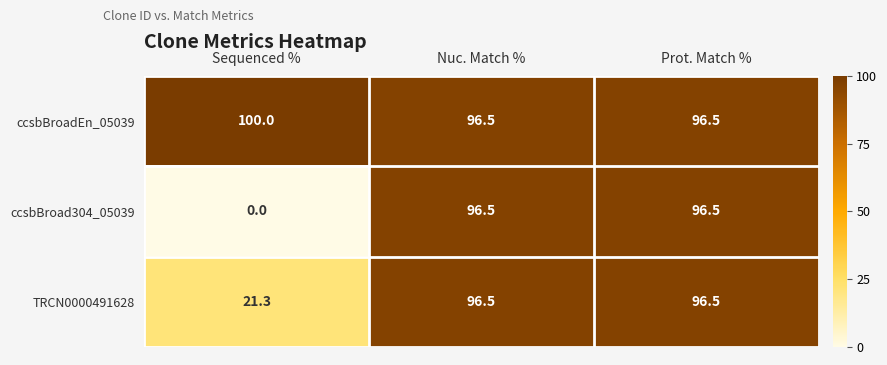

Reading right to left, transcribe all the data shown in this chart.

ccsbBroadEn_05039: Prot. Match %=96.5	Nuc. Match %=96.5	Sequenced %=100.0
ccsbBroad304_05039: Prot. Match %=96.5	Nuc. Match %=96.5	Sequenced %=0.0
TRCN0000491628: Prot. Match %=96.5	Nuc. Match %=96.5	Sequenced %=21.3